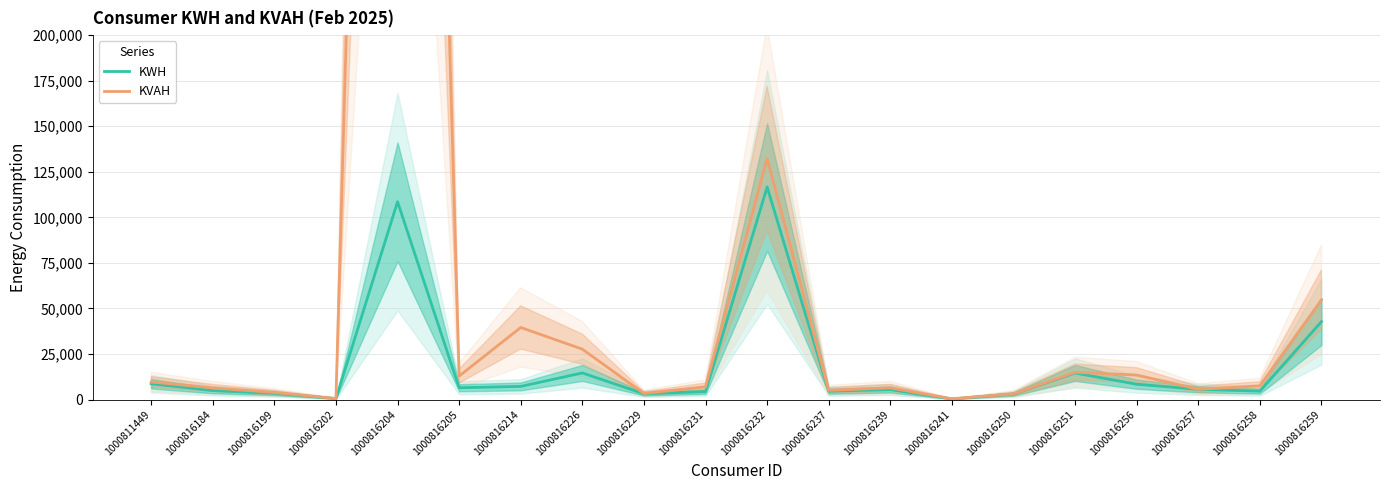

Does the chart have visible grid lines?

Yes